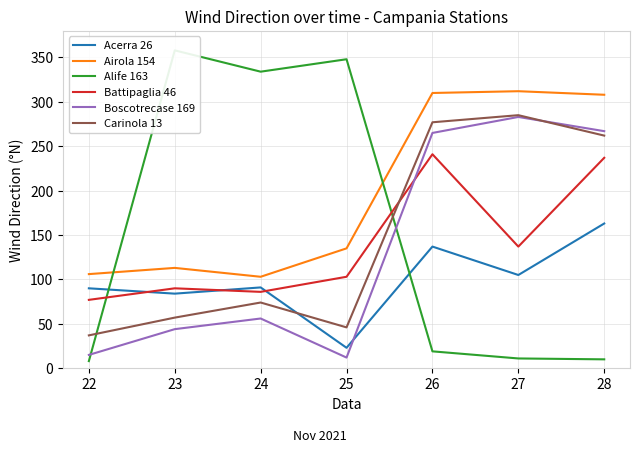

How many categories are shown in the chart?

7